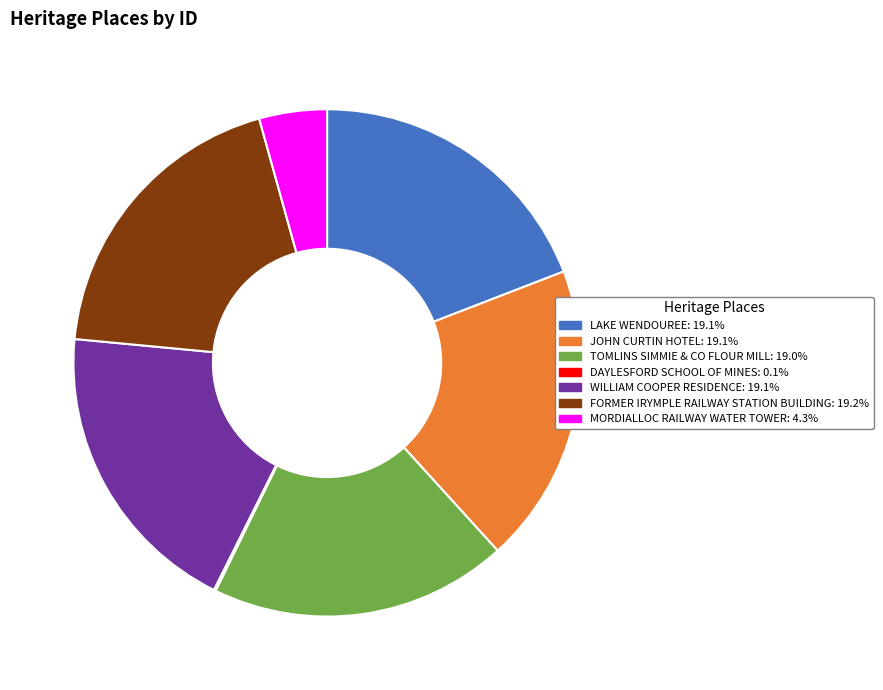

Does FORMER IRYMPLE RAILWAY STATION BUILDING account for over 50% of the chart?

No